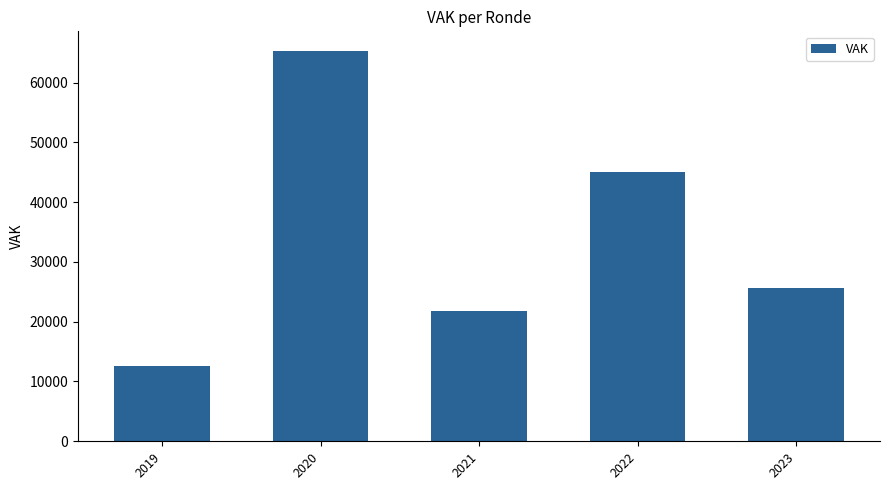

Between 2020 and 2022, which is larger?

2020